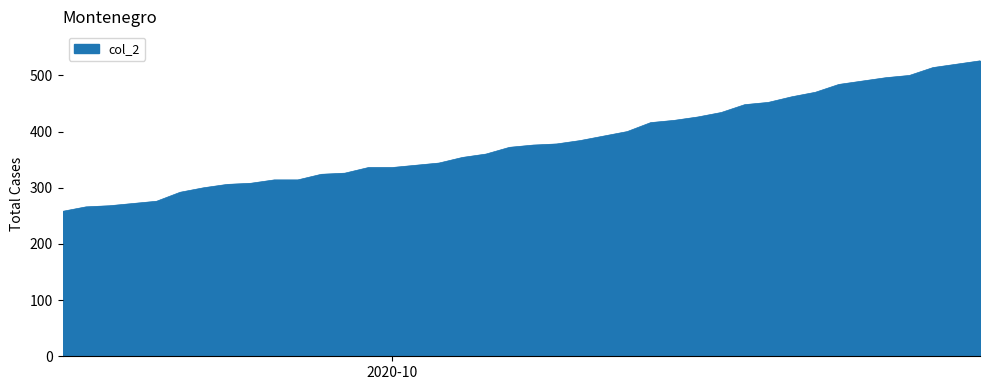

What is the greatest value displayed?

526